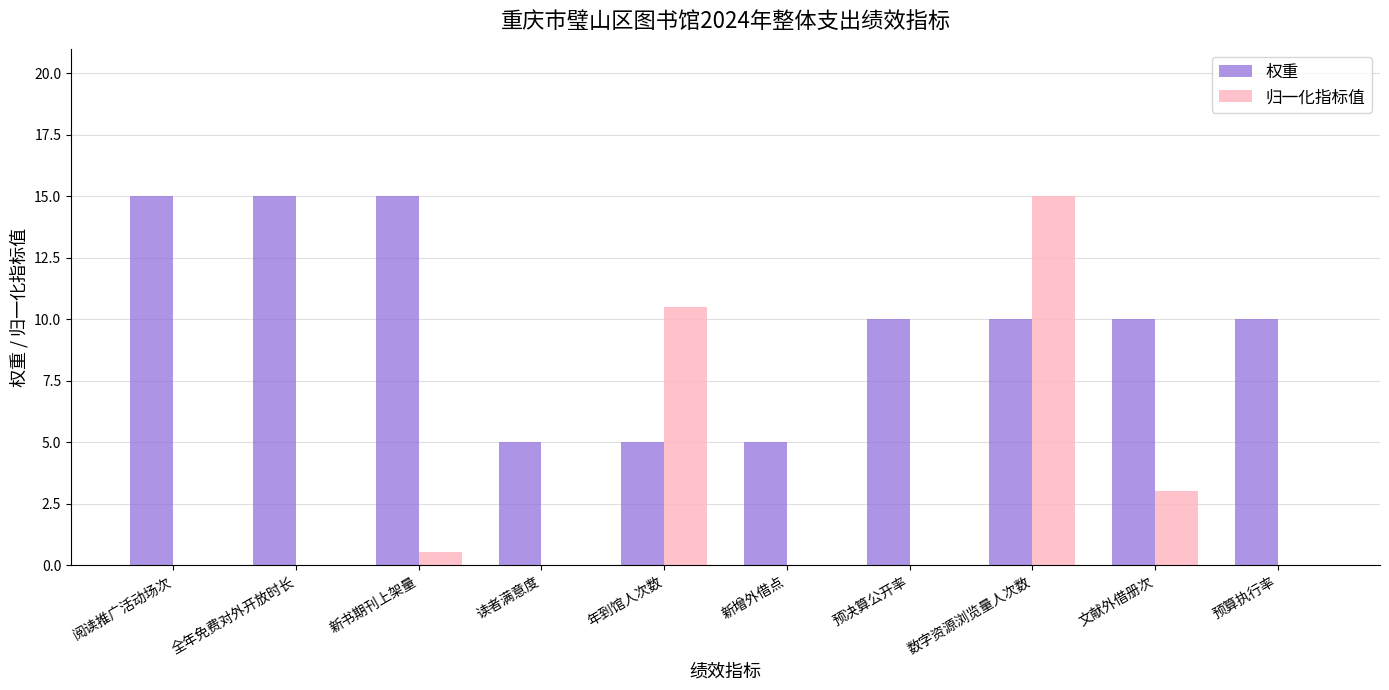

Is it true that 归一化指标值 equals 2.6 at 年到馆人次数?

False